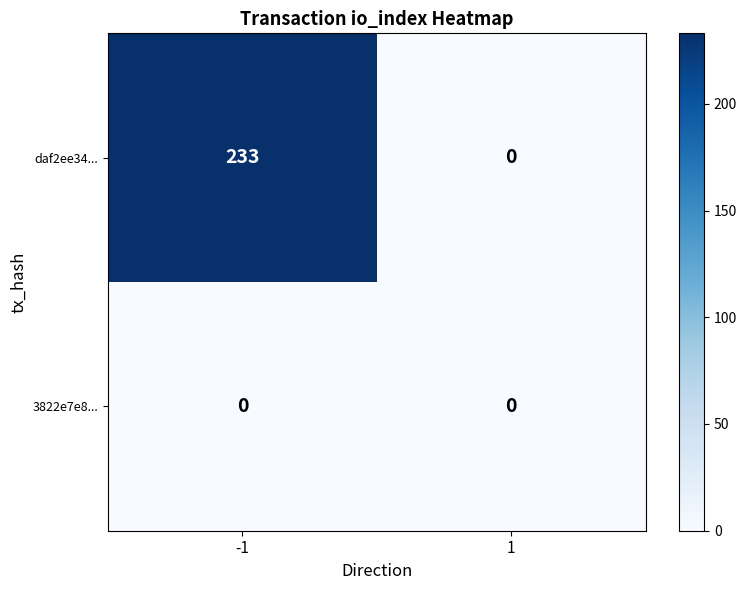

Reading left to right, transcribe all the data shown in this chart.

daf2ee34...: 233	0
3822e7e8...: 0	0